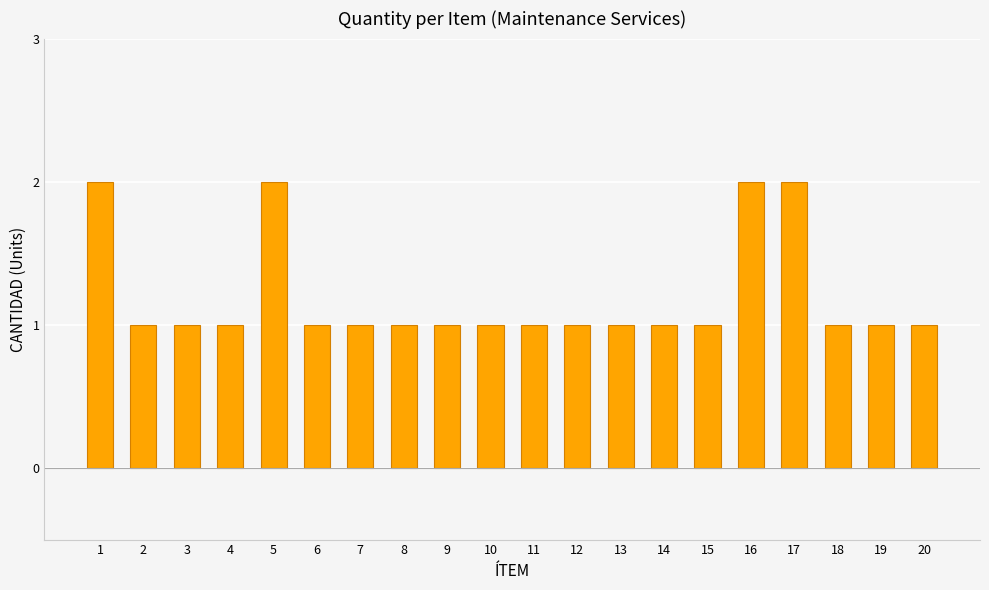

What is the difference between the second highest and second lowest values?

1